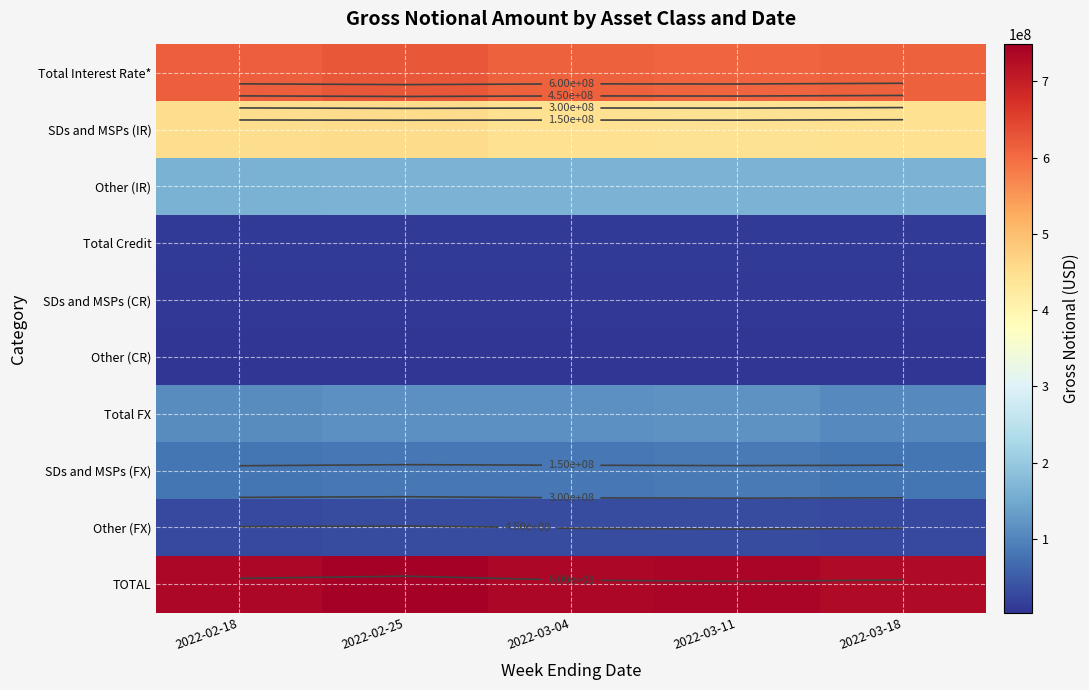

True or false: SDs and MSPs (CR) has a value of 4644111 at 2022-03-04.

False